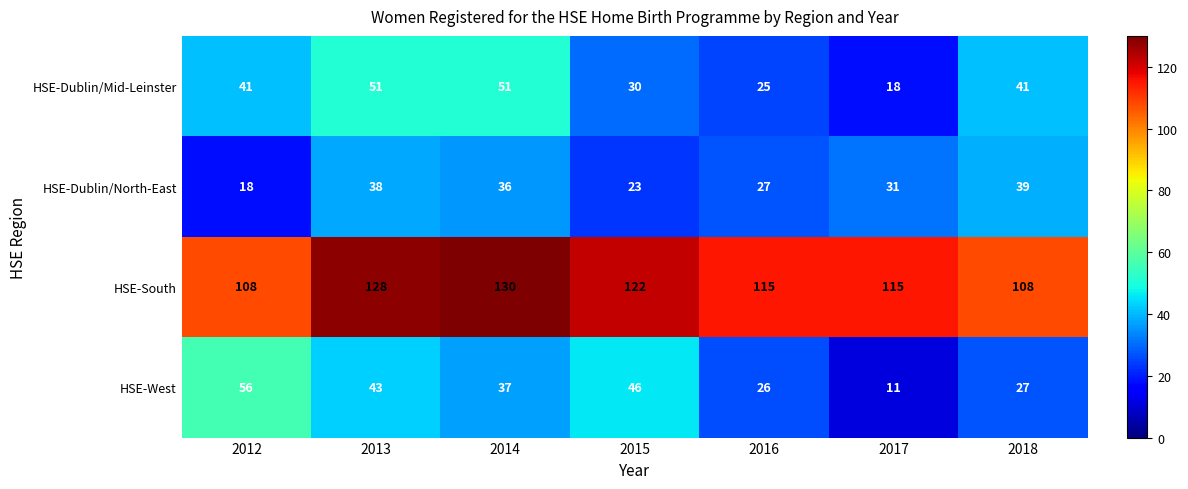

Rank the series at 2014 from highest to lowest value.

HSE-South, HSE-Dublin/Mid-Leinster, HSE-West, HSE-Dublin/North-East